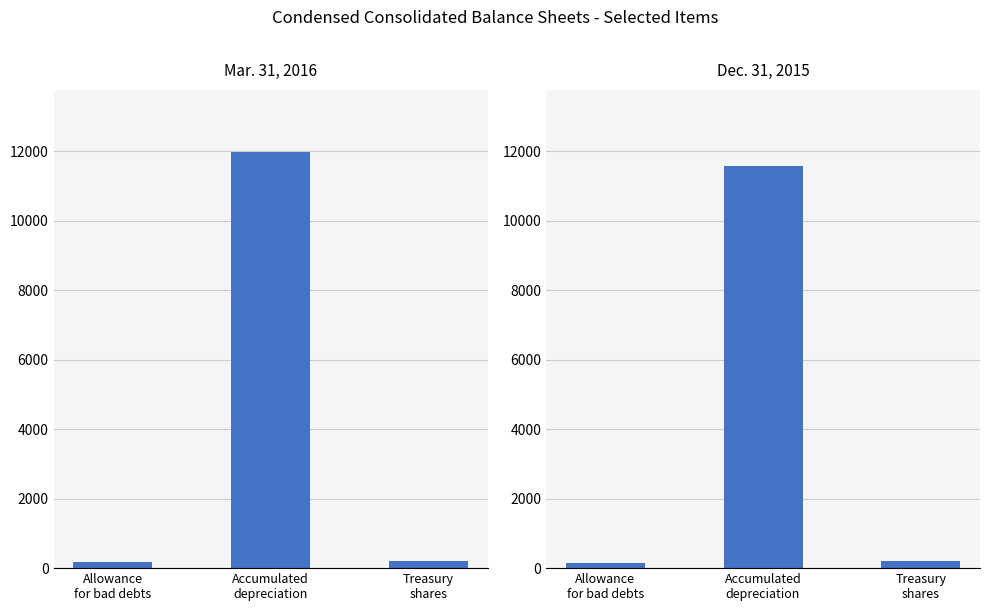

The value of Mar. 31, 2016 at Allowance
for bad debts is 191. True or false?

True